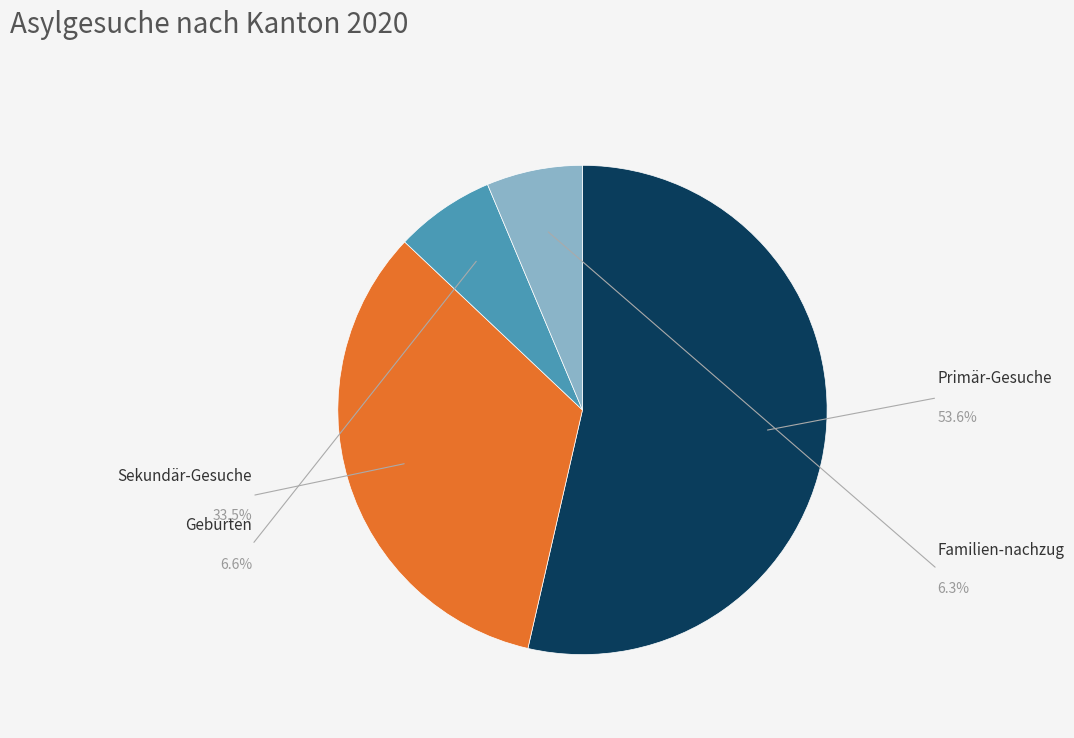

Is there any slice that represents more than half of the pie?

Yes